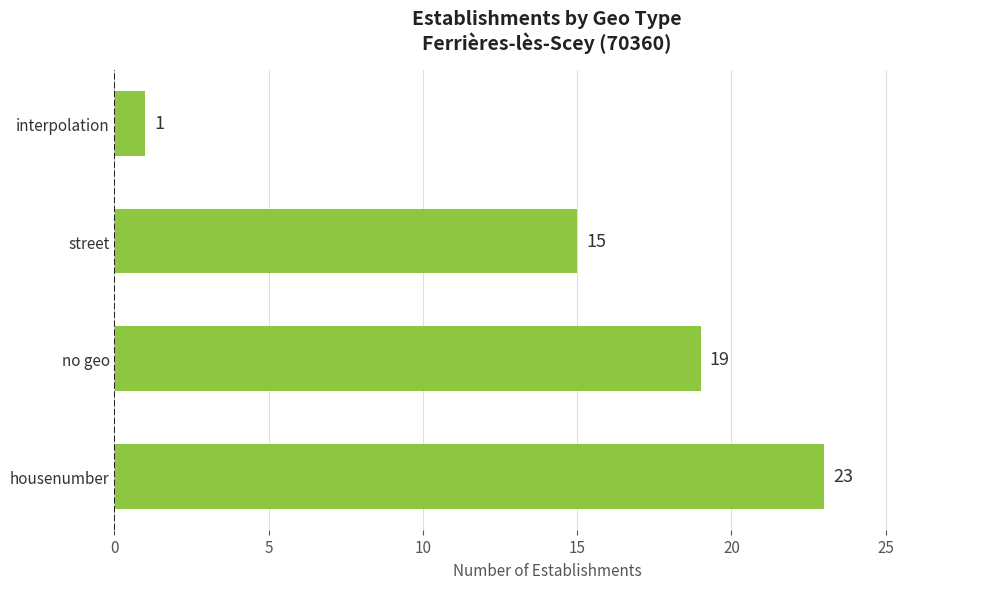

At which category does the chart reach its minimum across all series?

interpolation